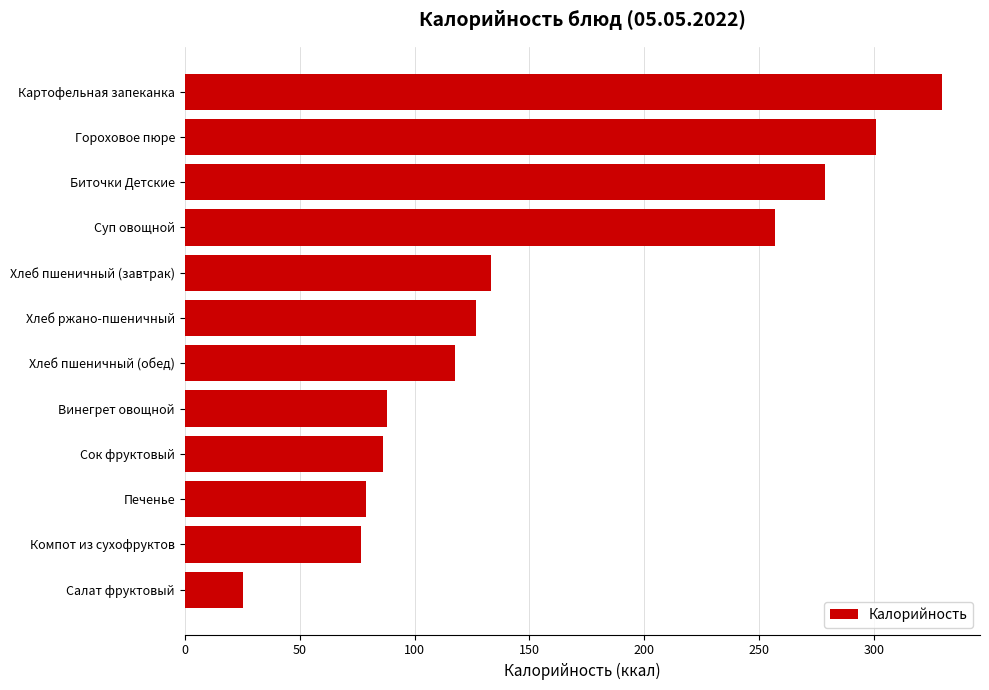

Are the bars horizontal?

Yes